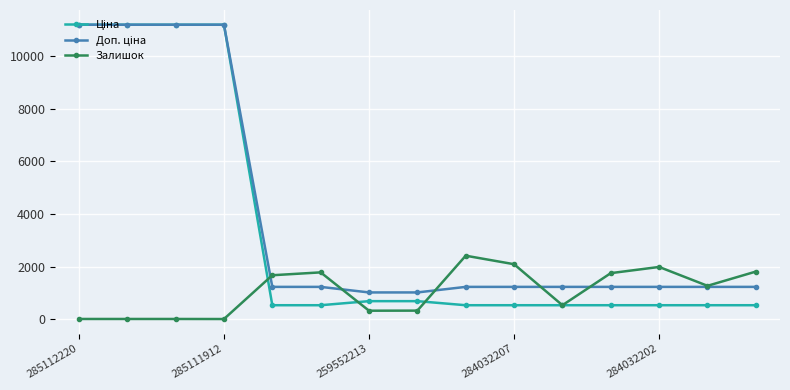

What is the value of the Залишок point at the 8th from the left?

334.0